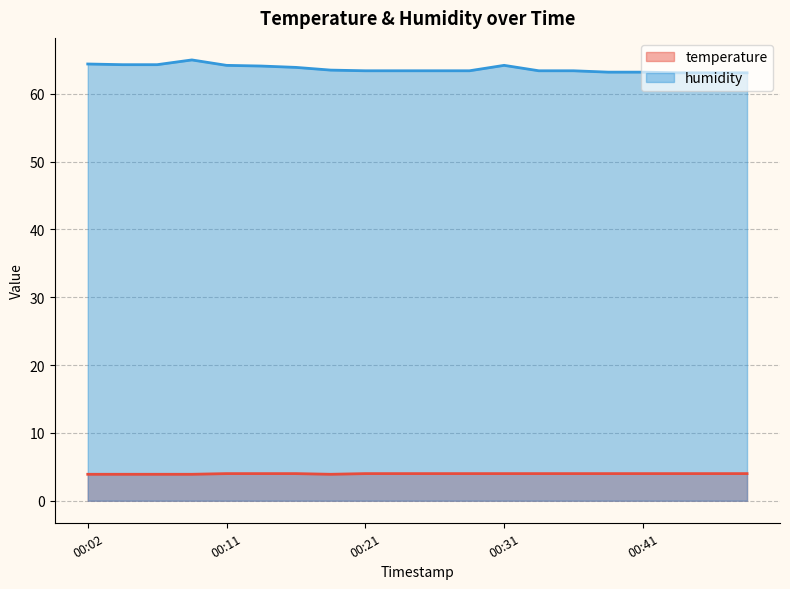

At how many categories does at least one series exceed 19?

20